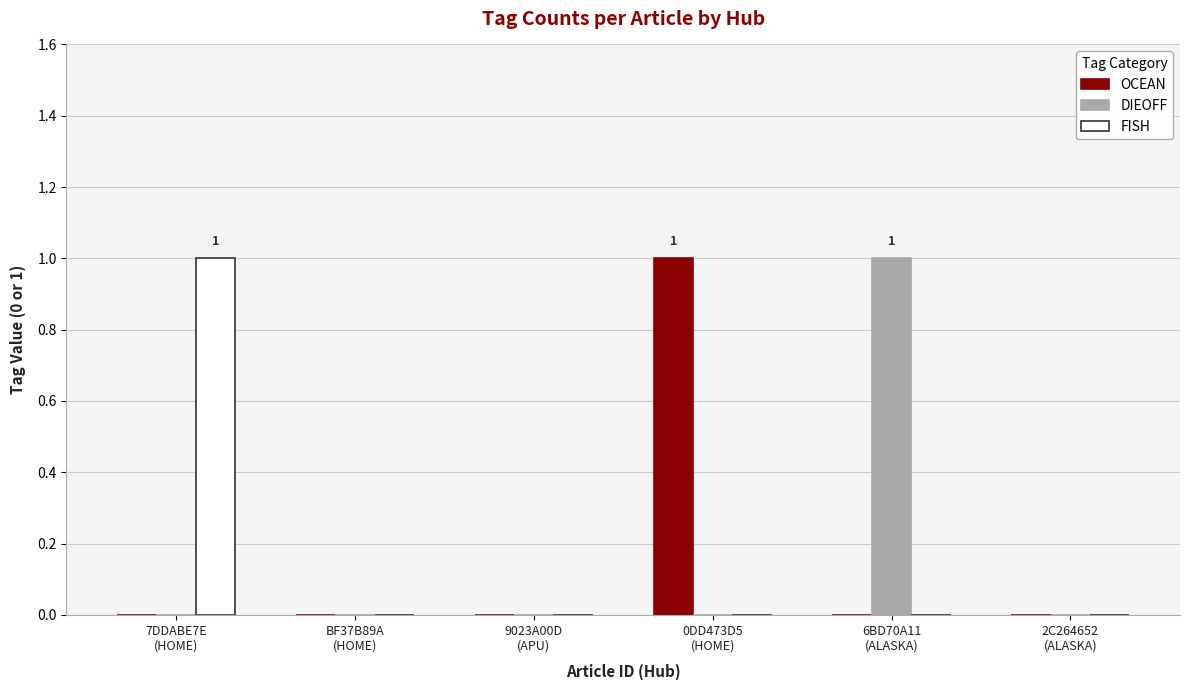

What is the total value across all series at 7DDABE7E
(HOME)?

1